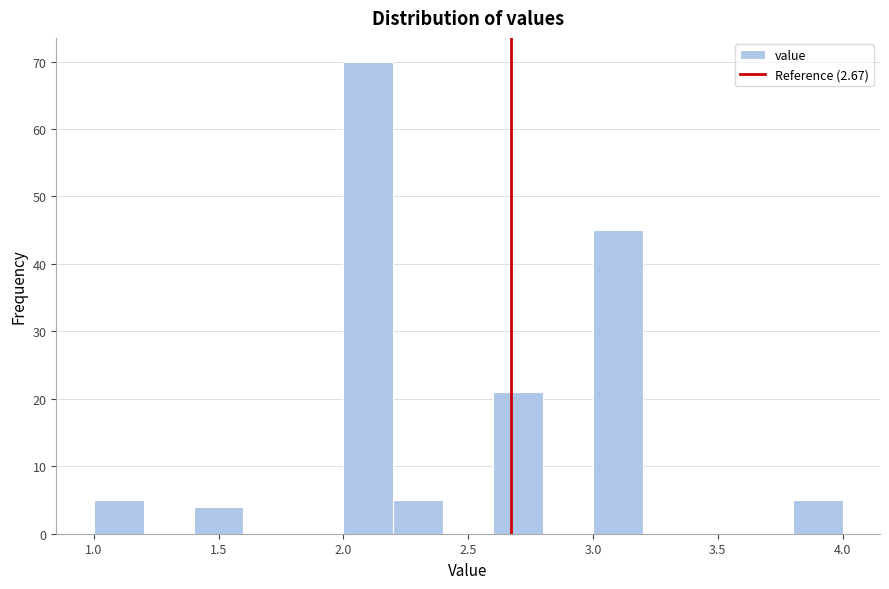

Reading left to right, transcribe this chart: for each bar, give the range it covers on the x-axis and its height. The values are not printed on the chart, so give them approximately, as read against the axis.

1.0 to 1.2: 5
1.2 to 1.4: 0
1.4 to 1.6: 4
1.6 to 1.8: 0
1.8 to 2.0: 0
2.0 to 2.2: 70
2.2 to 2.4: 5
2.4 to 2.6: 0
2.6 to 2.8: 21
2.8 to 3.0: 0
3.0 to 3.2: 45
3.2 to 3.4: 0
3.4 to 3.6: 0
3.6 to 3.8: 0
3.8 to 4.0: 5